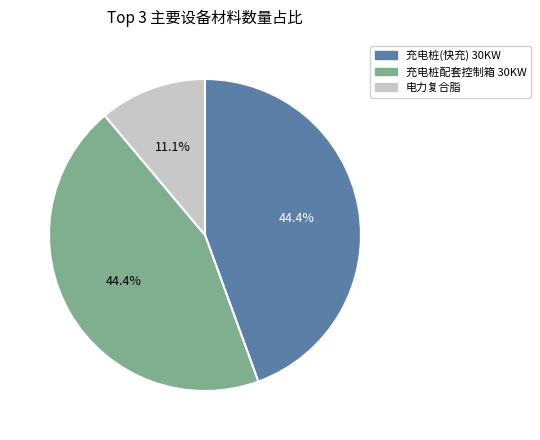

The 电力复合脂 slice represents 16% of the pie. True or false?

False